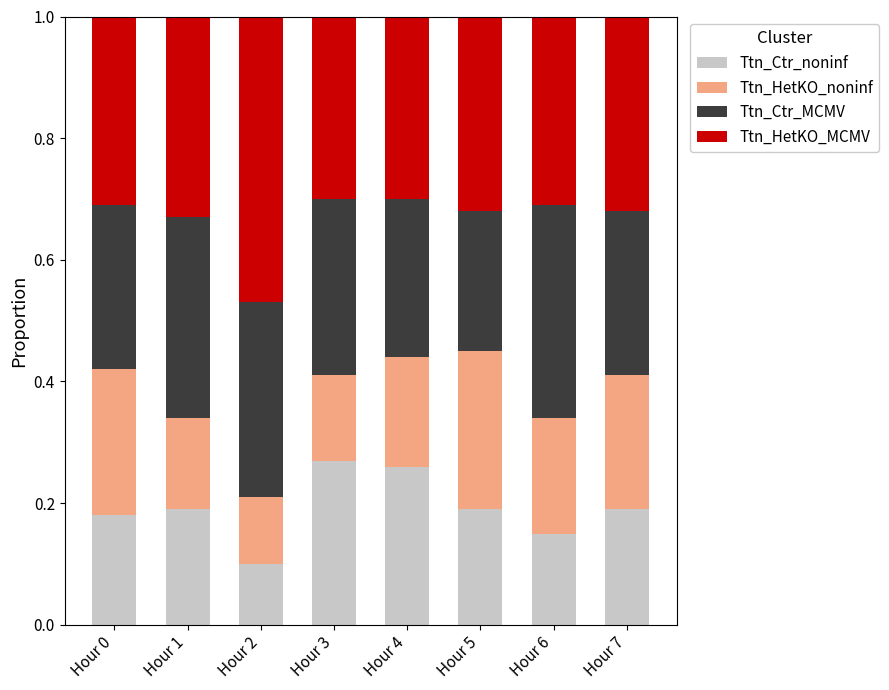

Count the number of data series in this chart.

4